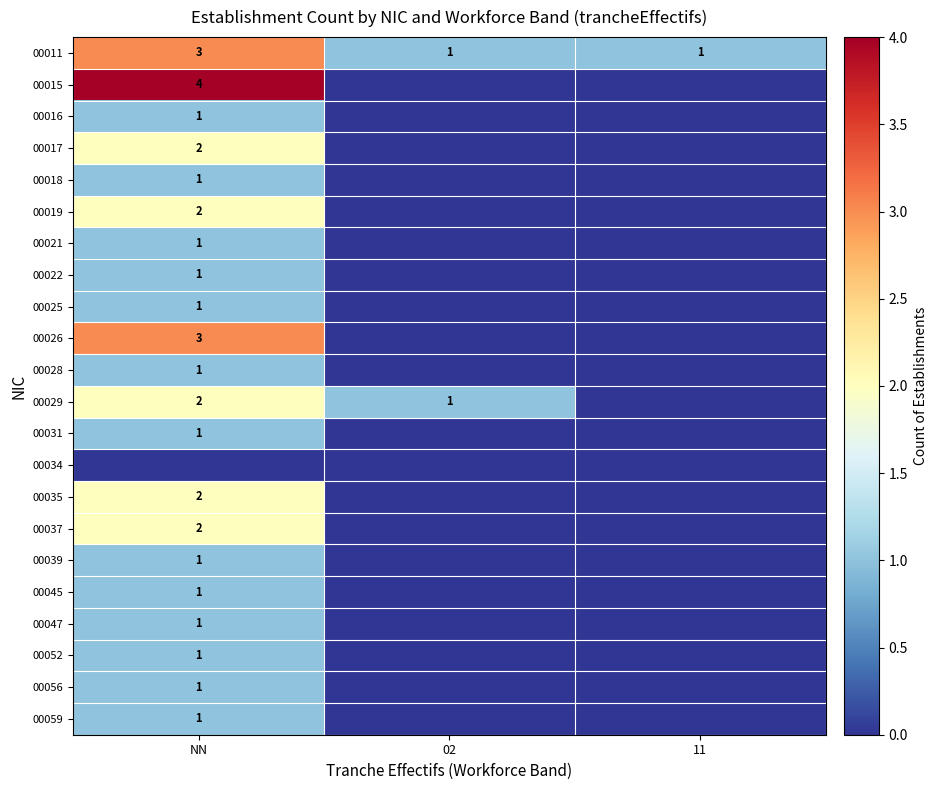

Is it true that 00037 equals 4 at NN?

False